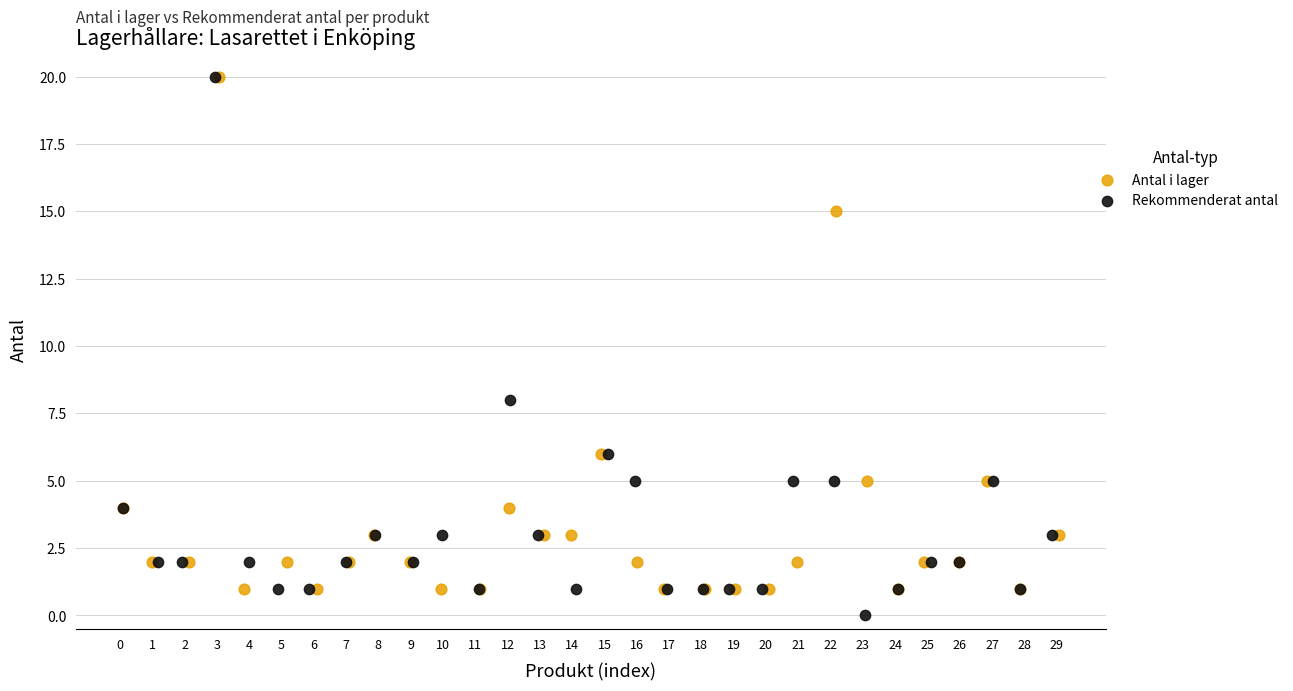

Which series has the widest spread of Y values?

Rekommenderat antal